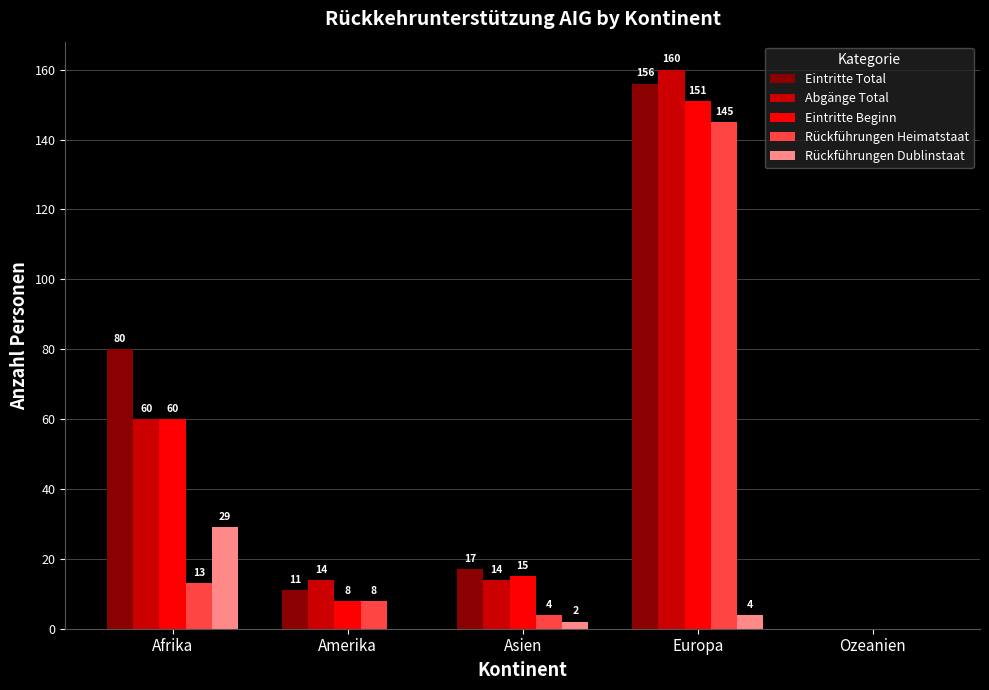

Which series changed the most between Asien and Europa?

Abgänge Total